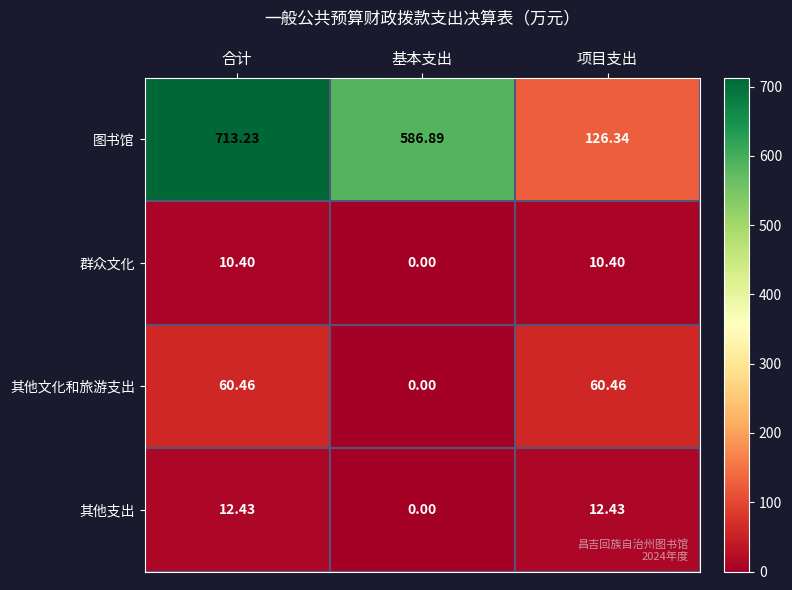

At which label does 图书馆 first exceed 586?

合计